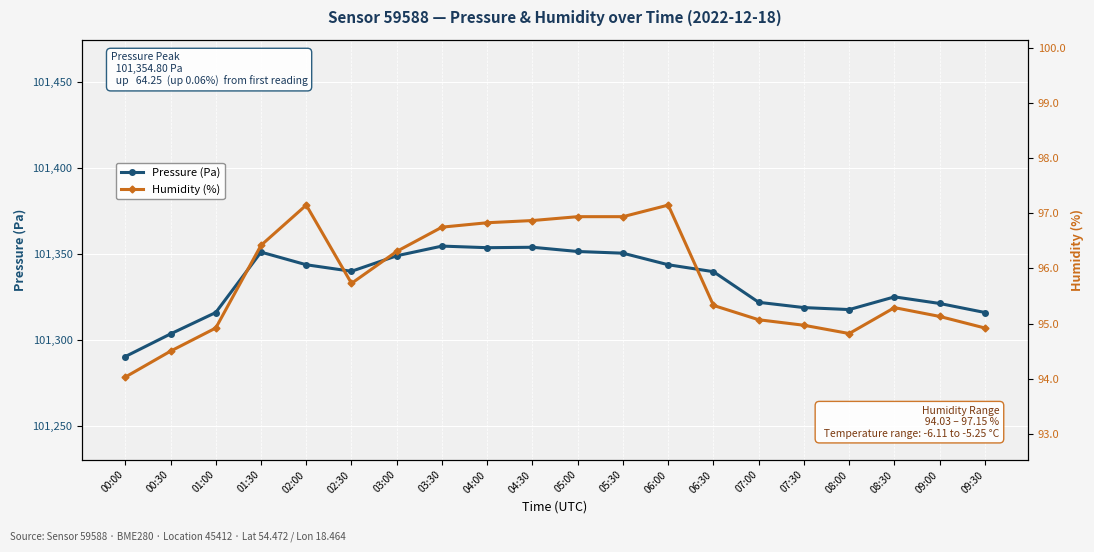

True or false: Pressure (Pa) has a value of 41907.4 at 07:00.

False